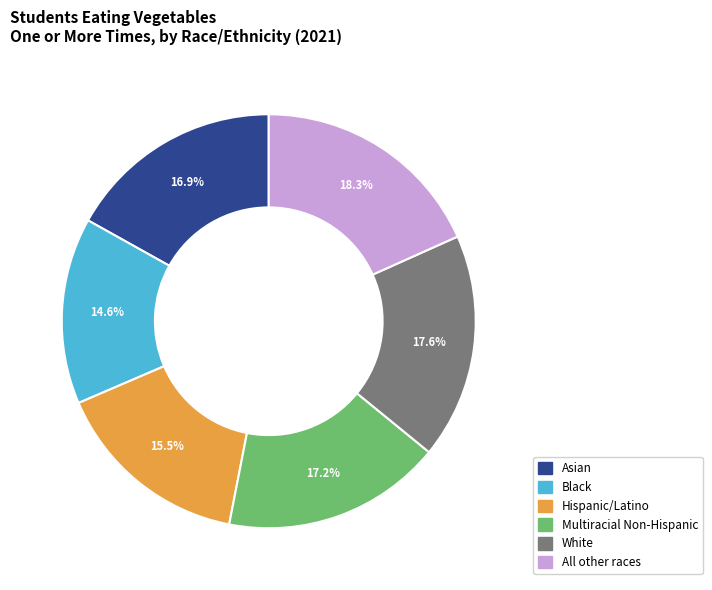

To the nearest percent, what is the difference between the largest and smallest slice percentages?

4%